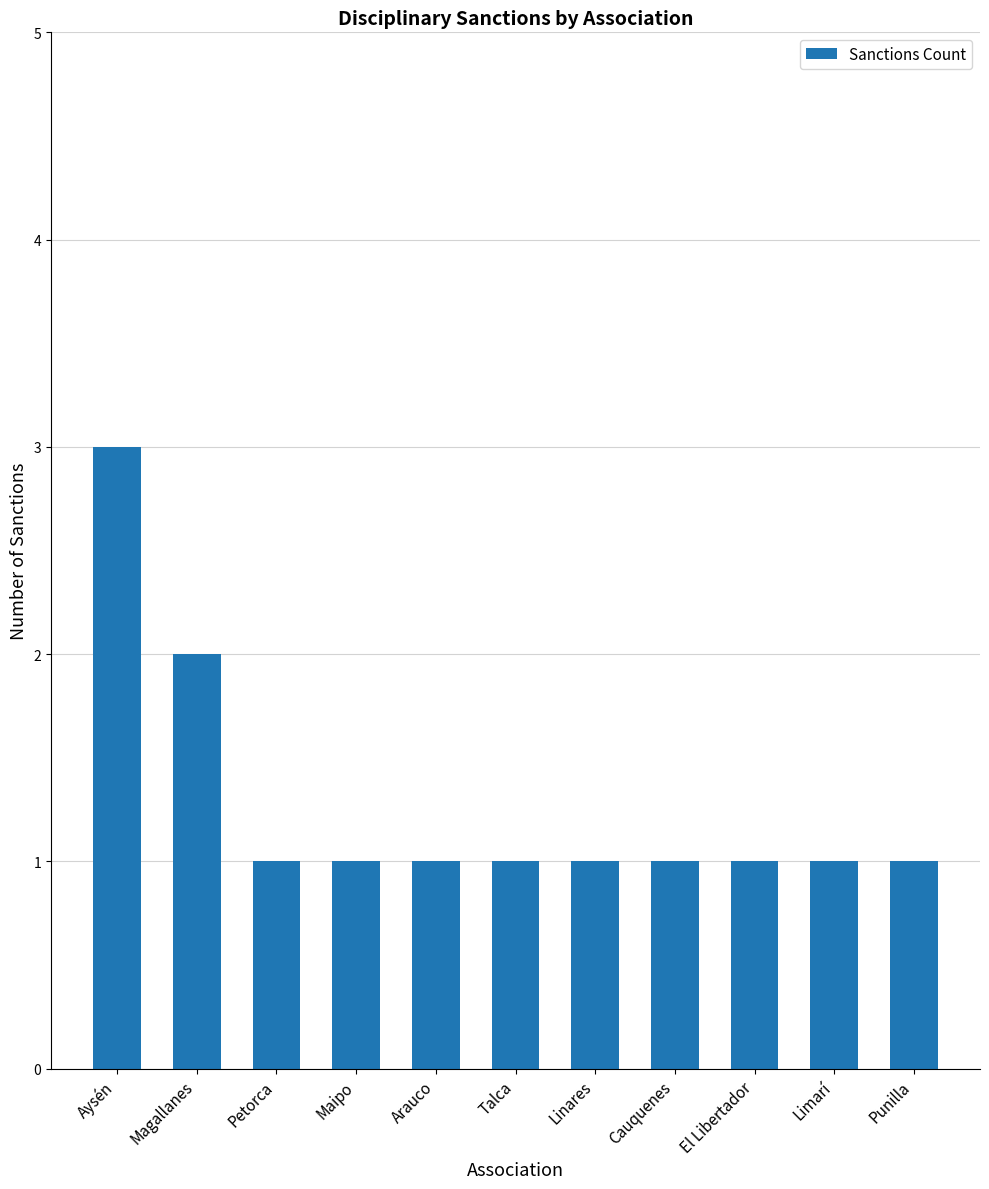

Reading right to left, what are all the values shown in this chart?

1	1	1	1	1	1	1	1	1	2	3